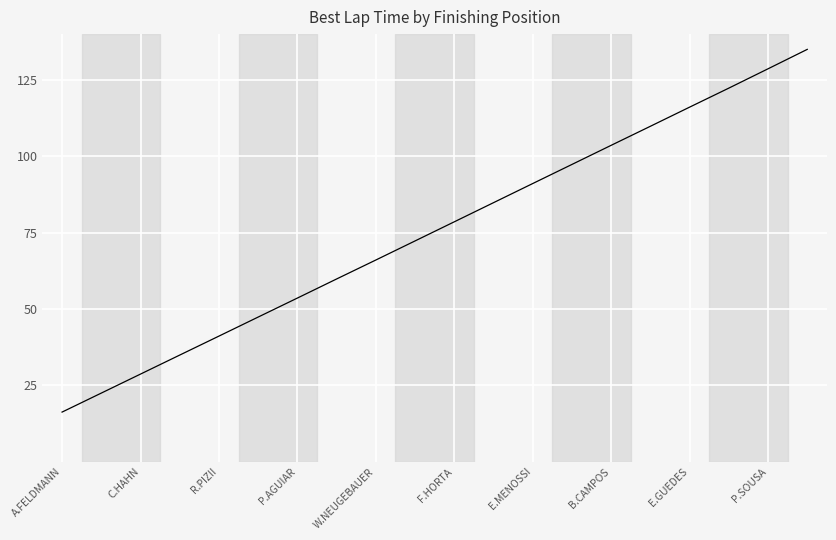

What is the difference between the maximum and minimum values?

118.8